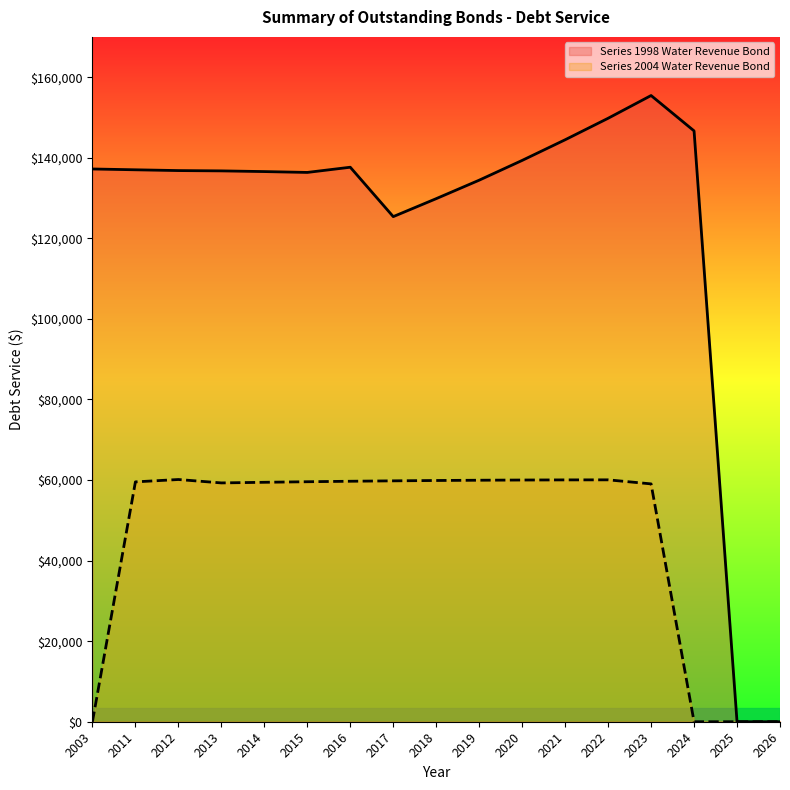

Rank the categories by Series 1998 Water Revenue Bond value from highest to lowest.

2023, 2022, 2024, 2021, 2020, 2016, 2003, 2011, 2012, 2013, 2014, 2015, 2019, 2018, 2017, 2025, 2026